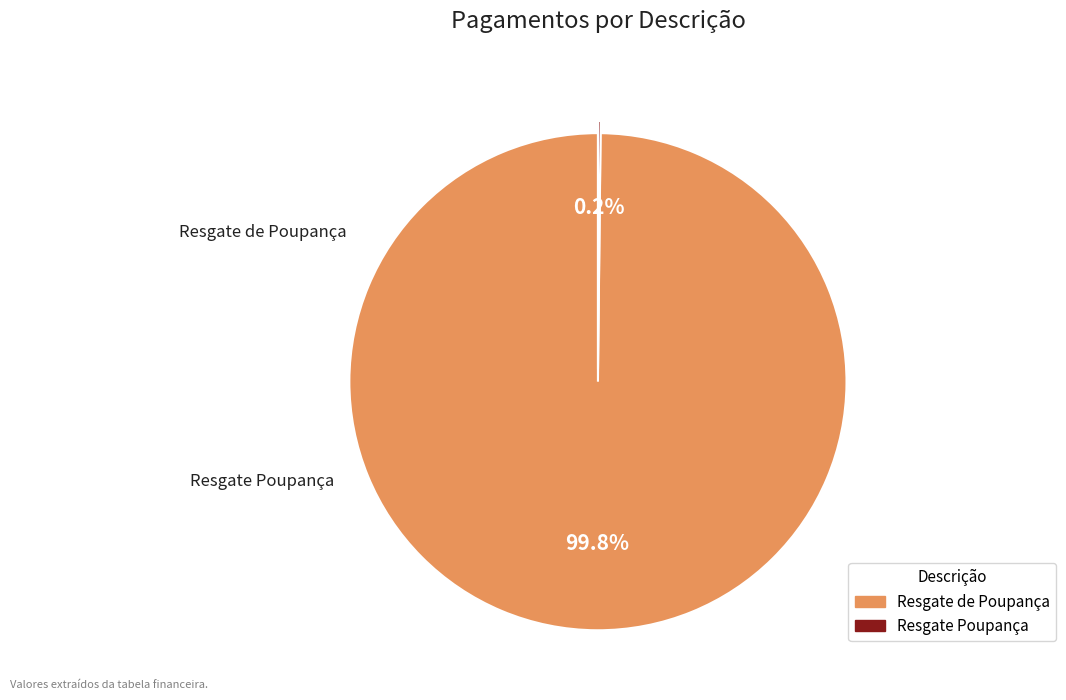

To the nearest percent, what percentage of the pie is Resgate de Poupança?

100%